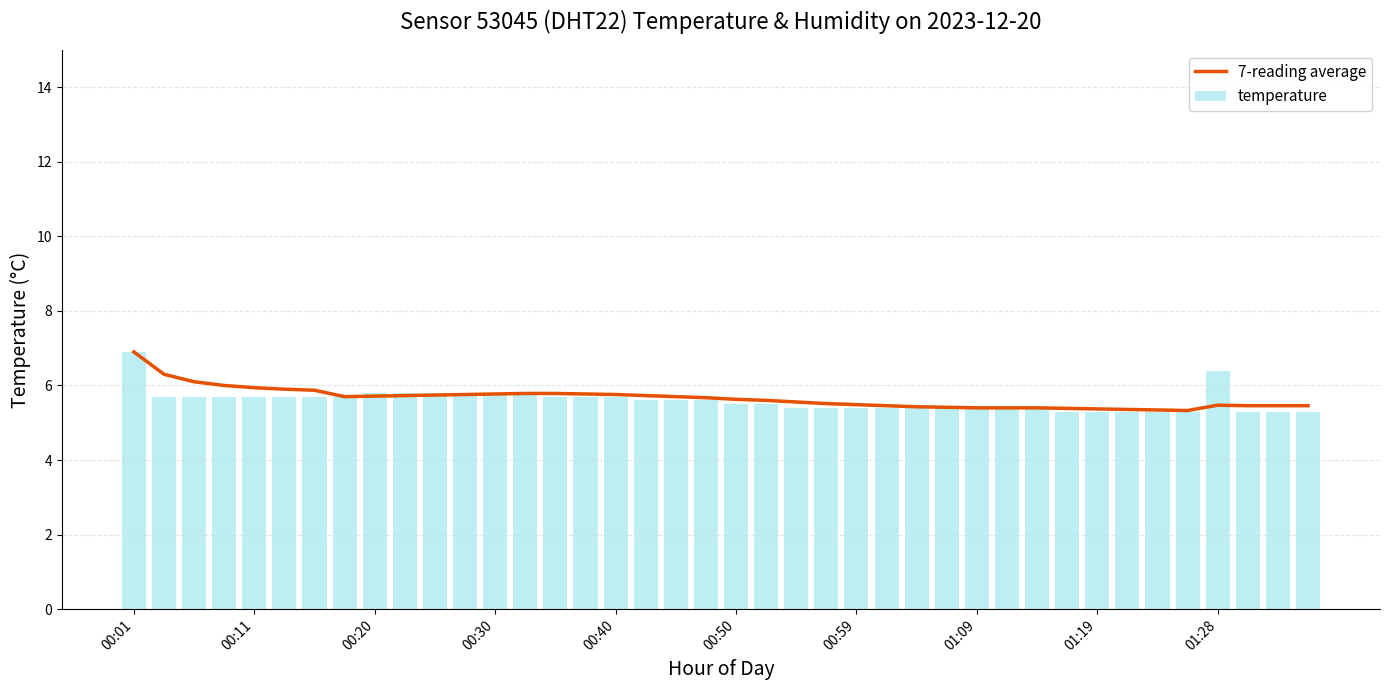

Read the temperature value at 18.

5.6